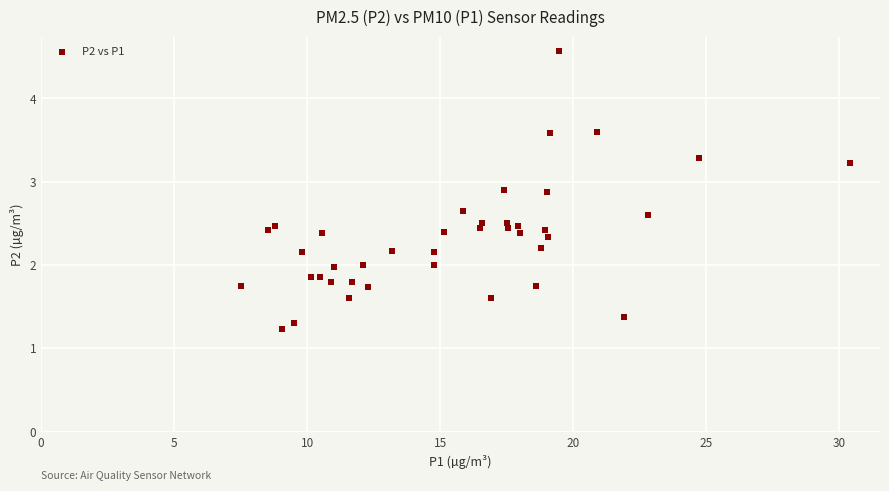

What is the range of Y values (max minus min)?

3.3